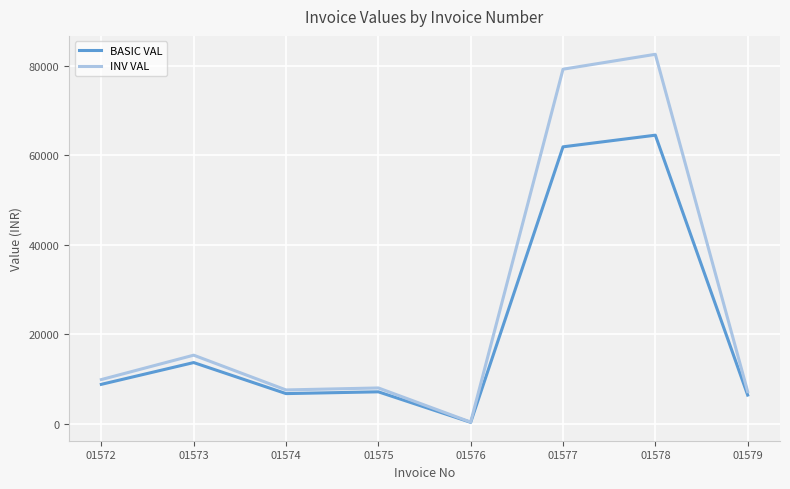

How many lines are shown in the chart?

2